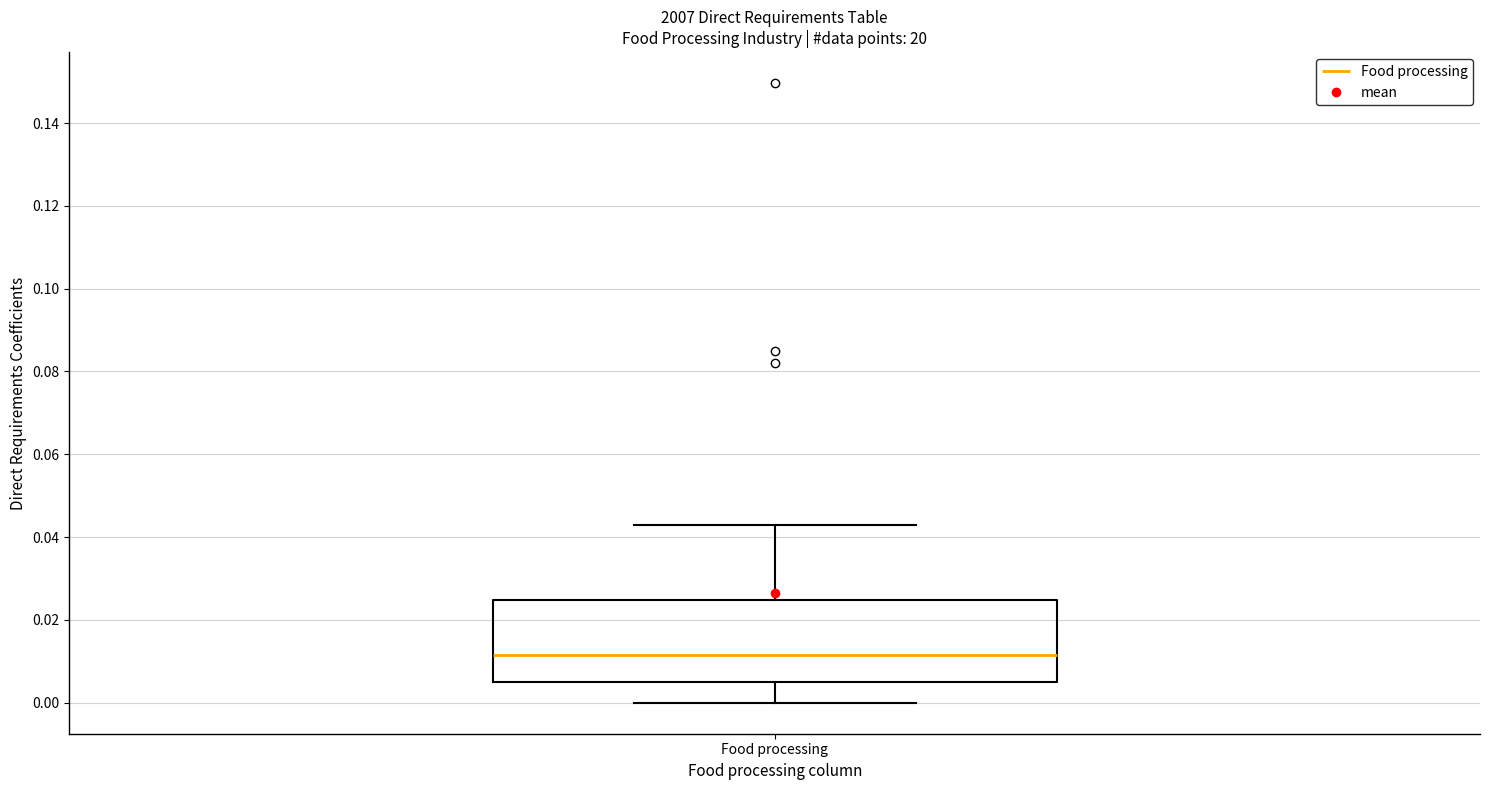

Transcribe this box plot: give where the median line is, the range the box spans, and where the two whiskers end, as read against the y-axis. The values are not printed on the chart, so give them approximately, as read against the axis.

median 0.012, box 0.004 to 0.024, whiskers 0.000 to 0.042